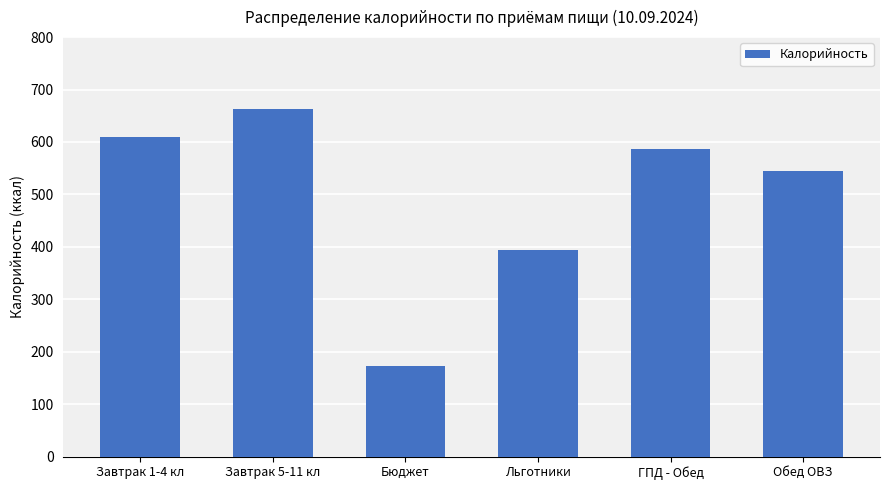

Which category has the lowest value across all series?

Бюджет